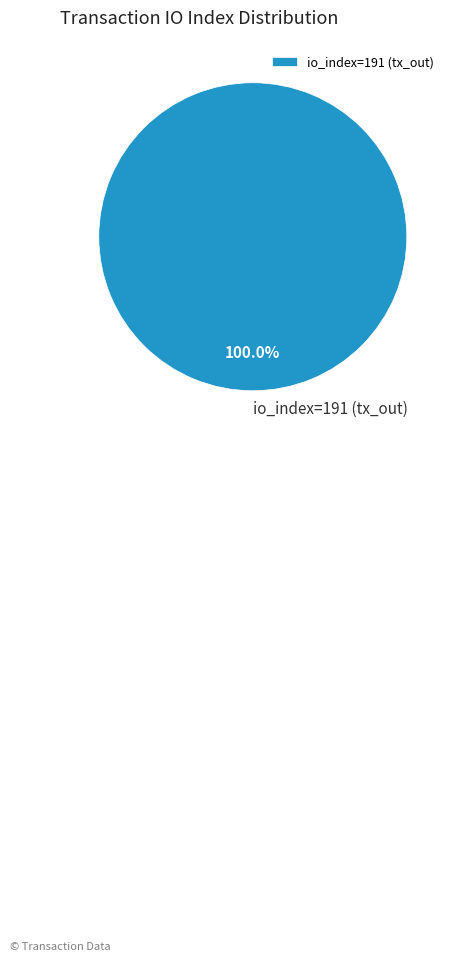

Rank the categories by value from highest to lowest.

io_index=191 (tx_out)